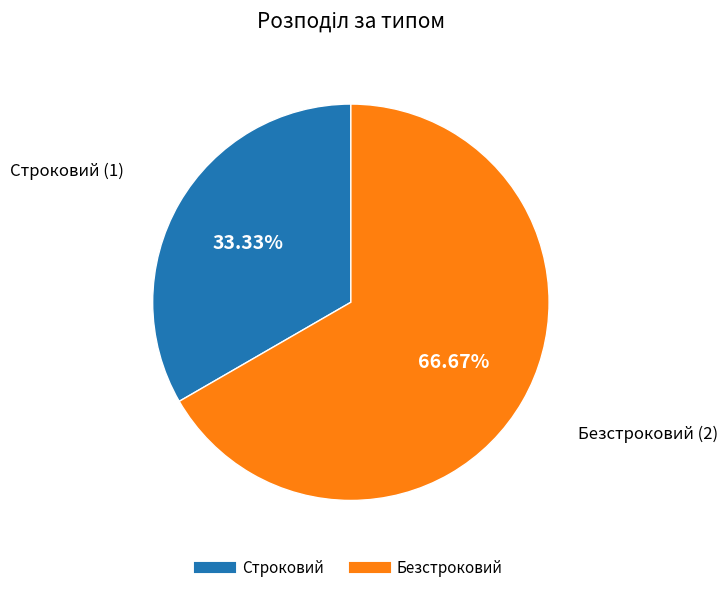

Which category has the smallest portion of the pie?

Строковий